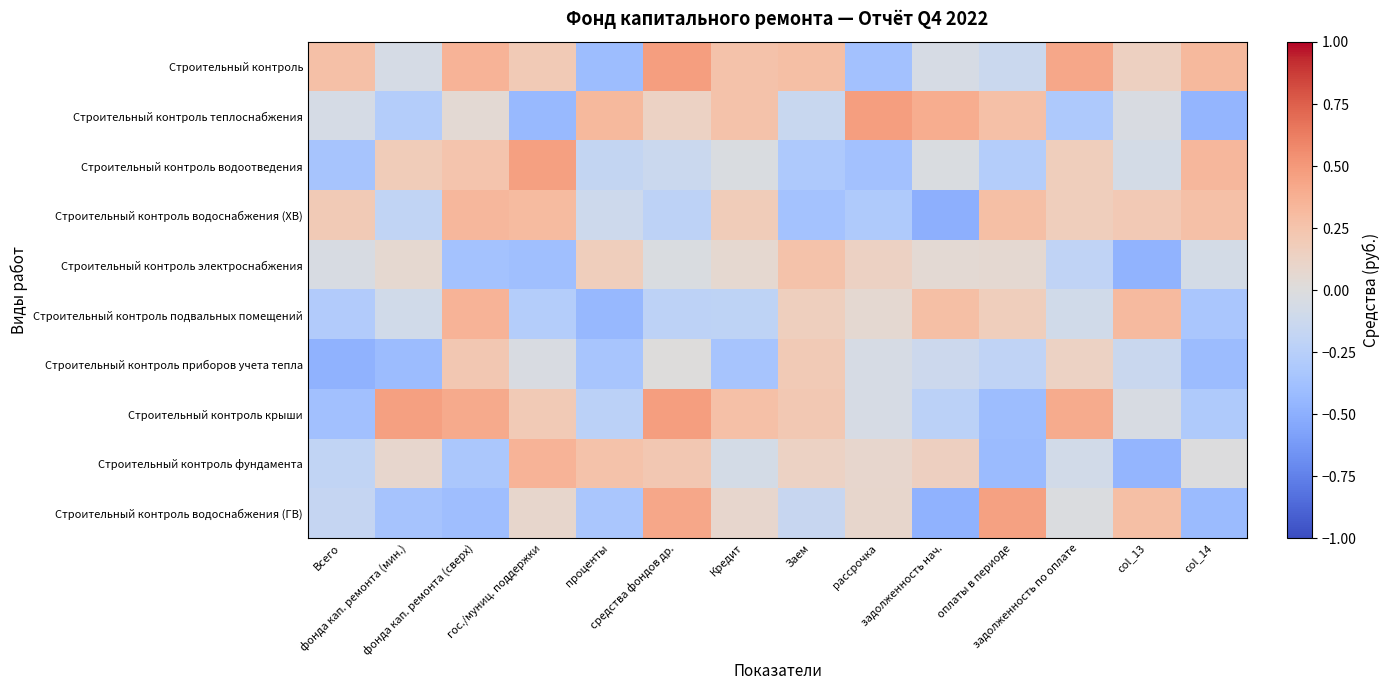

Reading left to right, list all the values displayed in this chart.

Строительный контроль: Всего=0.3	фонда кап. ремонта (мин.)=-0.1	фонда кап. ремонта (сверх)=0.4	гос./муниц. поддержки=0.2	проценты=-0.4	средства фондов др.=0.5	Кредит=0.3	Заем=0.3	рассрочка=-0.4	задолженность нач.=-0.0	оплаты в периоде=-0.1	задолженность по оплате=0.4	col_13=0.1	col_14=0.3
Строительный контроль теплоснабжения: Всего=-0.1	фонда кап. ремонта (мин.)=-0.3	фонда кап. ремонта (сверх)=0.1	гос./муниц. поддержки=-0.4	проценты=0.3	средства фондов др.=0.1	Кредит=0.3	Заем=-0.1	рассрочка=0.5	задолженность нач.=0.4	оплаты в периоде=0.3	задолженность по оплате=-0.3	col_13=-0.0	col_14=-0.5
Строительный контроль водоотведения: Всего=-0.3	фонда кап. ремонта (мин.)=0.2	фонда кап. ремонта (сверх)=0.2	гос./муниц. поддержки=0.5	проценты=-0.2	средства фондов др.=-0.1	Кредит=-0.0	Заем=-0.3	рассрочка=-0.4	задолженность нач.=-0.0	оплаты в периоде=-0.3	задолженность по оплате=0.2	col_13=-0.1	col_14=0.3
Строительный контроль водоснабжения (ХВ): Всего=0.2	фонда кап. ремонта (мин.)=-0.2	фонда кап. ремонта (сверх)=0.3	гос./муниц. поддержки=0.3	проценты=-0.1	средства фондов др.=-0.2	Кредит=0.2	Заем=-0.4	рассрочка=-0.3	задолженность нач.=-0.5	оплаты в периоде=0.3	задолженность по оплате=0.2	col_13=0.2	col_14=0.3
Строительный контроль электроснабжения: Всего=-0.0	фонда кап. ремонта (мин.)=0.1	фонда кап. ремонта (сверх)=-0.4	гос./муниц. поддержки=-0.4	проценты=0.2	средства фондов др.=-0.0	Кредит=0.1	Заем=0.3	рассрочка=0.1	задолженность нач.=0.1	оплаты в периоде=0.1	задолженность по оплате=-0.2	col_13=-0.5	col_14=-0.1
Строительный контроль подвальных помещений: Всего=-0.3	фонда кап. ремонта (мин.)=-0.1	фонда кап. ремонта (сверх)=0.4	гос./муниц. поддержки=-0.3	проценты=-0.4	средства фондов др.=-0.2	Кредит=-0.2	Заем=0.2	рассрочка=0.1	задолженность нач.=0.3	оплаты в периоде=0.2	задолженность по оплате=-0.1	col_13=0.3	col_14=-0.3
Строительный контроль приборов учета тепла: Всего=-0.5	фонда кап. ремонта (мин.)=-0.4	фонда кап. ремонта (сверх)=0.2	гос./муниц. поддержки=-0.0	проценты=-0.3	средства фондов др.=0.0	Кредит=-0.3	Заем=0.2	рассрочка=-0.1	задолженность нач.=-0.1	оплаты в периоде=-0.2	задолженность по оплате=0.1	col_13=-0.1	col_14=-0.4
Строительный контроль крыши: Всего=-0.4	фонда кап. ремонта (мин.)=0.5	фонда кап. ремонта (сверх)=0.4	гос./муниц. поддержки=0.2	проценты=-0.2	средства фондов др.=0.5	Кредит=0.3	Заем=0.2	рассрочка=-0.1	задолженность нач.=-0.2	оплаты в периоде=-0.4	задолженность по оплате=0.4	col_13=-0.0	col_14=-0.3
Строительный контроль фундамента: Всего=-0.2	фонда кап. ремонта (мин.)=0.1	фонда кап. ремонта (сверх)=-0.3	гос./муниц. поддержки=0.4	проценты=0.3	средства фондов др.=0.2	Кредит=-0.1	Заем=0.1	рассрочка=0.1	задолженность нач.=0.1	оплаты в периоде=-0.4	задолженность по оплате=-0.1	col_13=-0.5	col_14=-0.0
Строительный контроль водоснабжения (ГВ): Всего=-0.2	фонда кап. ремонта (мин.)=-0.4	фонда кап. ремонта (сверх)=-0.4	гос./муниц. поддержки=0.1	проценты=-0.3	средства фондов др.=0.4	Кредит=0.1	Заем=-0.2	рассрочка=0.1	задолженность нач.=-0.5	оплаты в периоде=0.5	задолженность по оплате=-0.0	col_13=0.3	col_14=-0.4